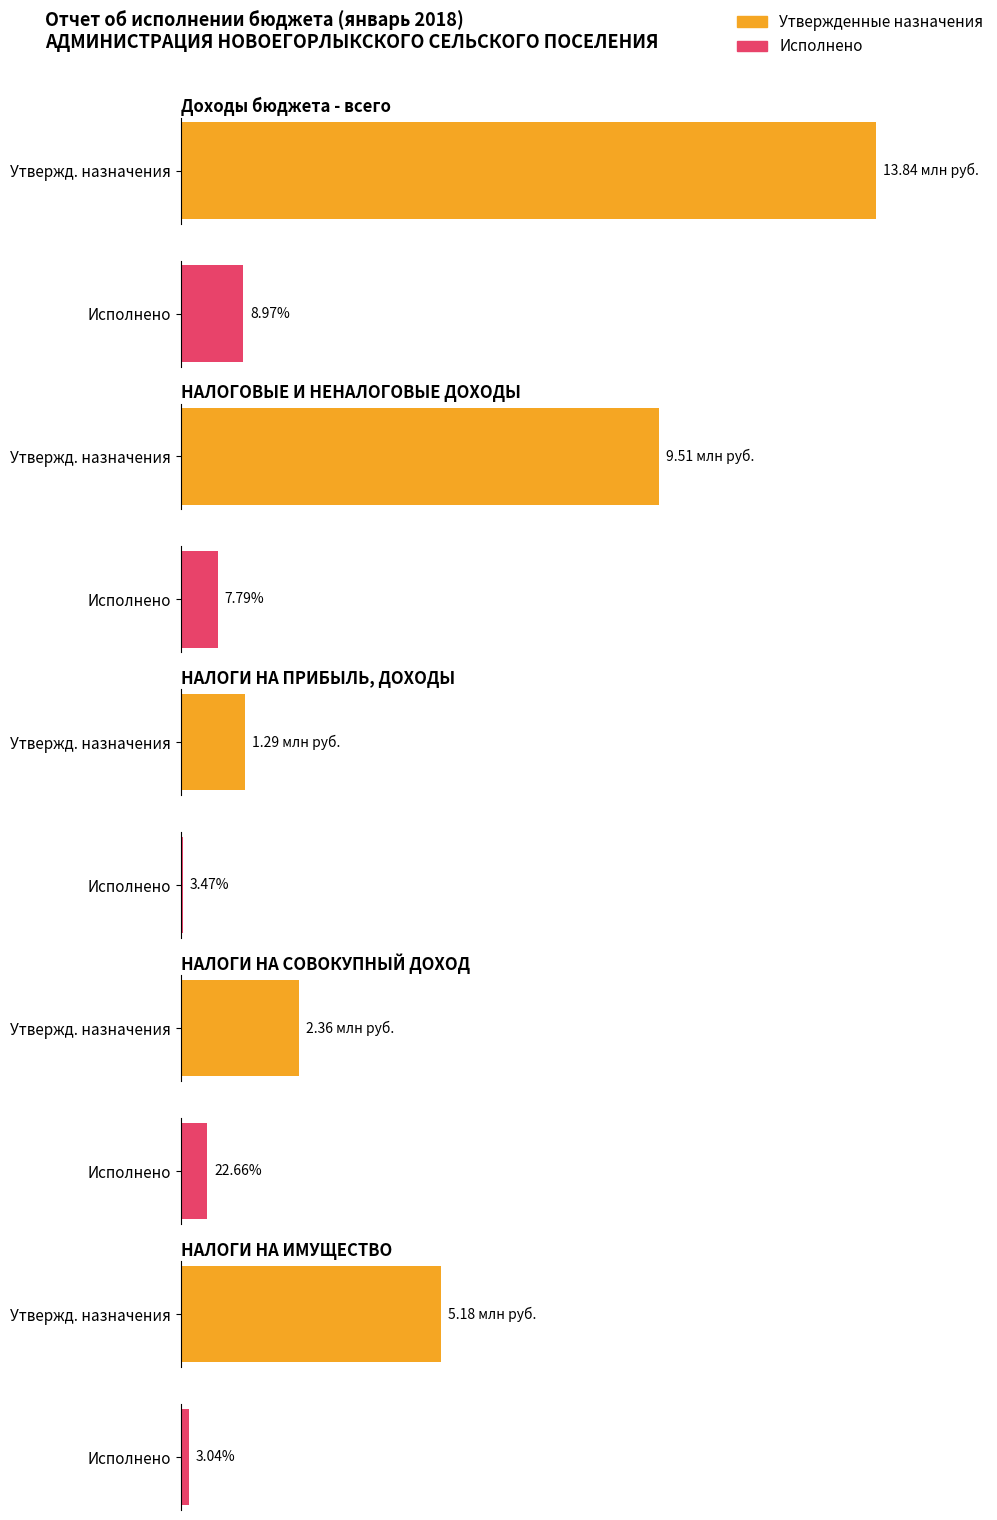

Between НАЛОГИ НА СОВОКУПНЫЙ ДОХОД and НАЛОГИ НА ПРИБЫЛЬ, ДОХОДЫ, which is larger?

НАЛОГИ НА СОВОКУПНЫЙ ДОХОД